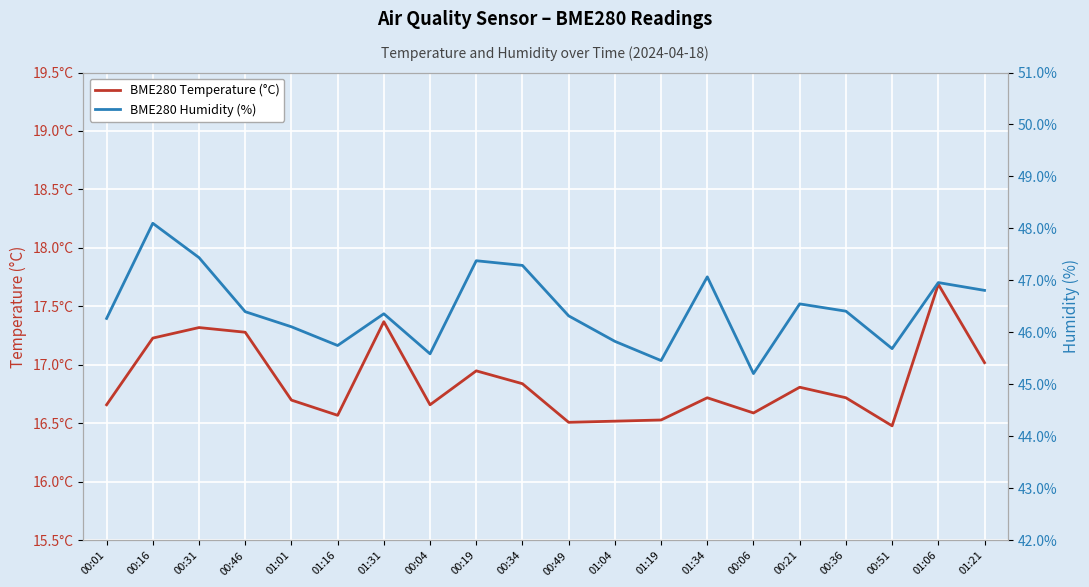

Reading left to right, list all the values displayed in this chart.

BME280 Temperature (°C): 16.7	17.2	17.3	17.3	16.7	16.6	17.4	16.7	16.9	16.8	16.5	16.5	16.5	16.7	16.6	16.8	16.7	16.5	17.7	17.0
BME280 Humidity (%): 46.3	48.1	47.4	46.4	46.1	45.8	46.4	45.6	47.4	47.3	46.3	45.8	45.5	47.1	45.2	46.5	46.4	45.7	47.0	46.8